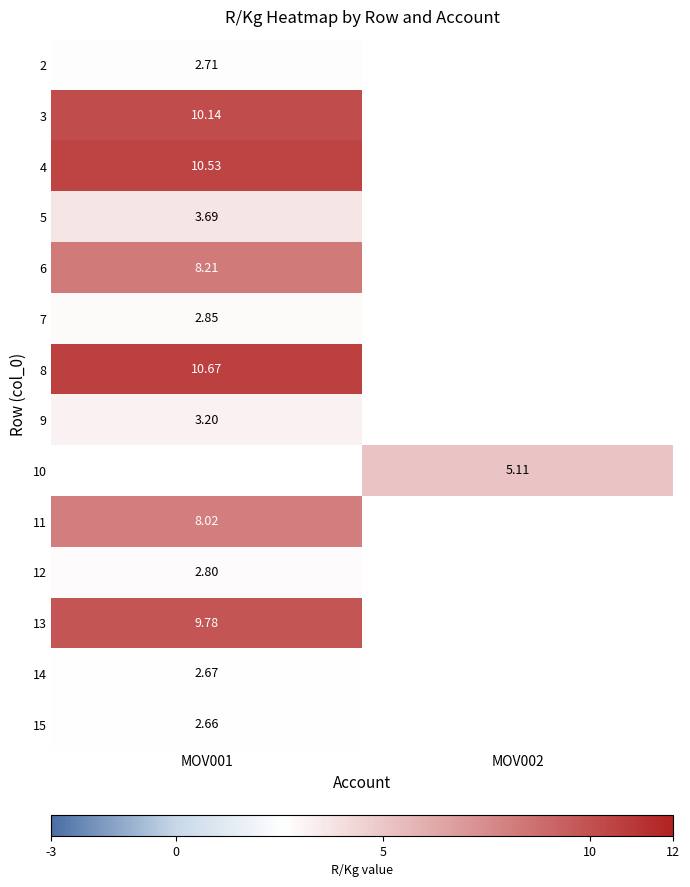

Is the value of 9 at MOV001 greater than the value of 5 at MOV001?

No